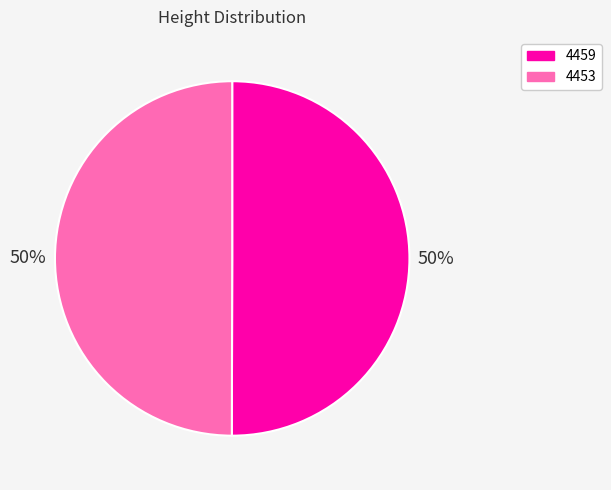

What percentage is the 4459 slice, to the nearest percent?

50%